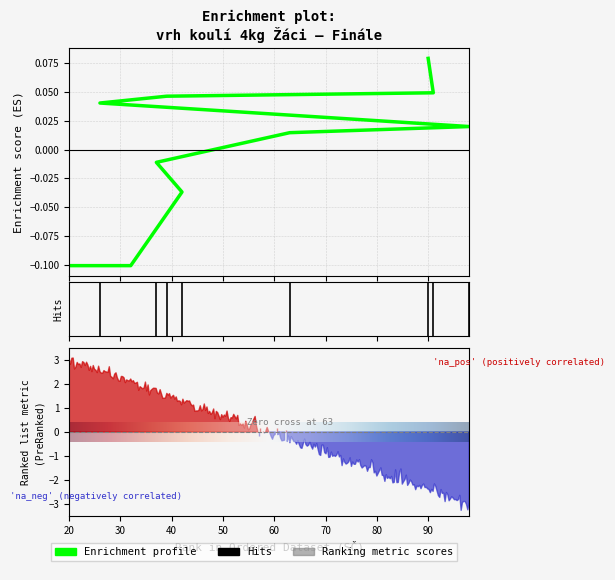

What is the label of the 7th point from the right?

26